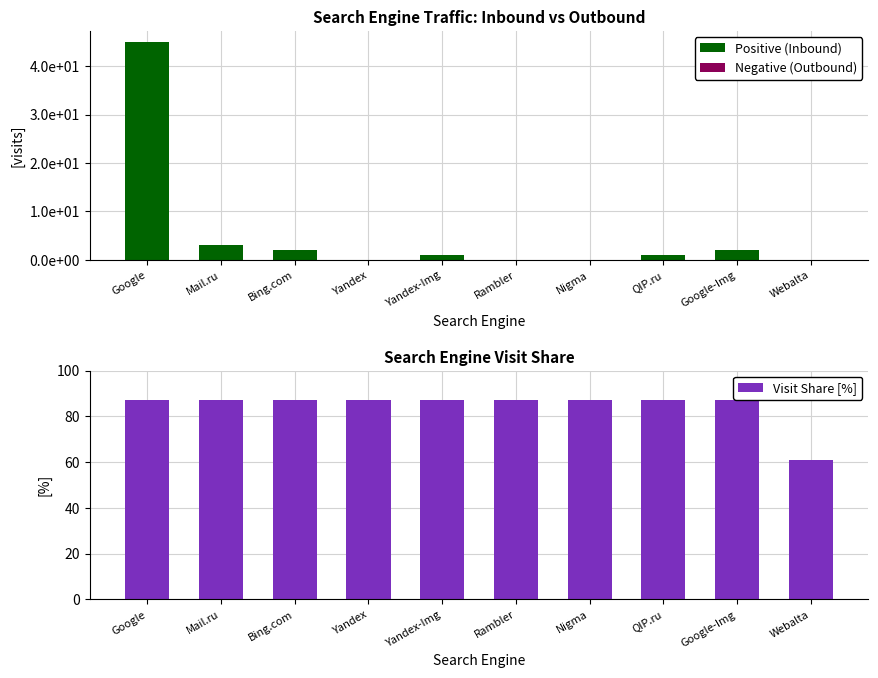

Which has a higher value, Google-Img or Yandex?

Google-Img